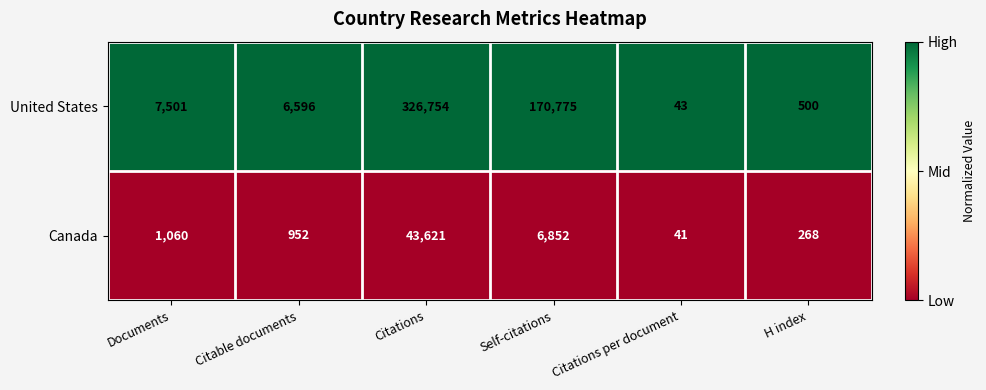

What is the average value of the Canada series?

8799